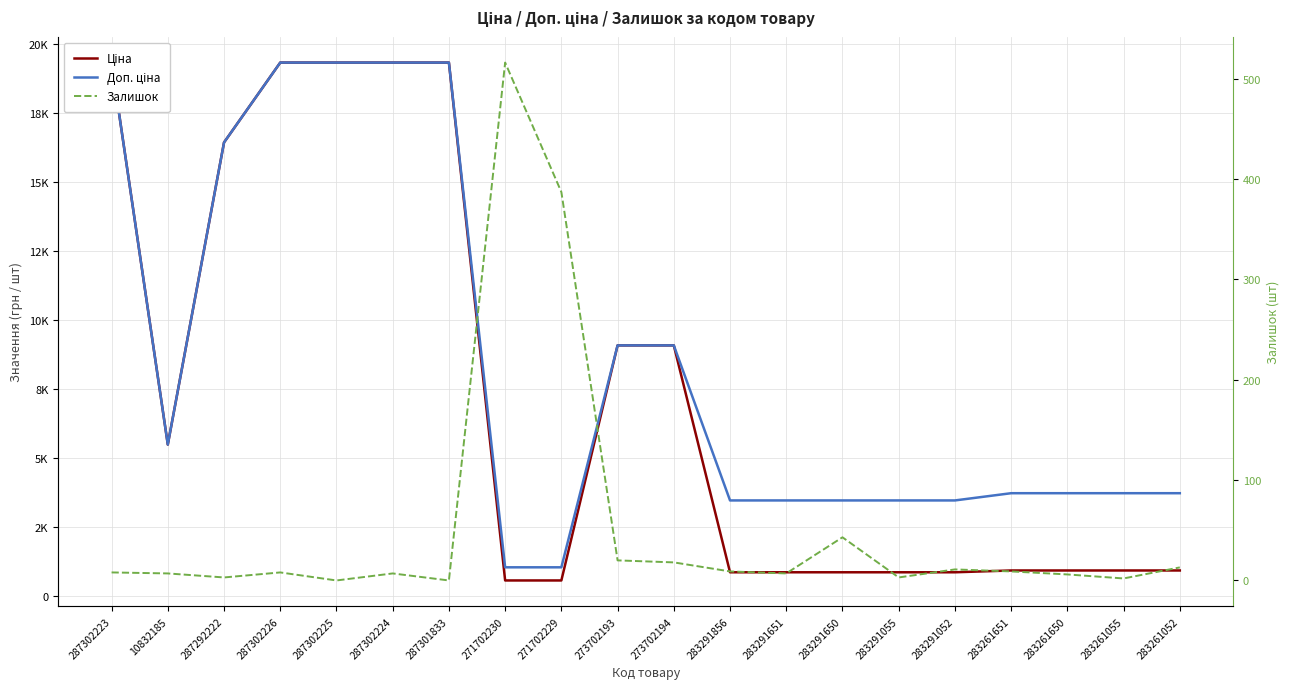

What are all the series names shown in the legend?

Ціна, Доп. ціна, Залишок